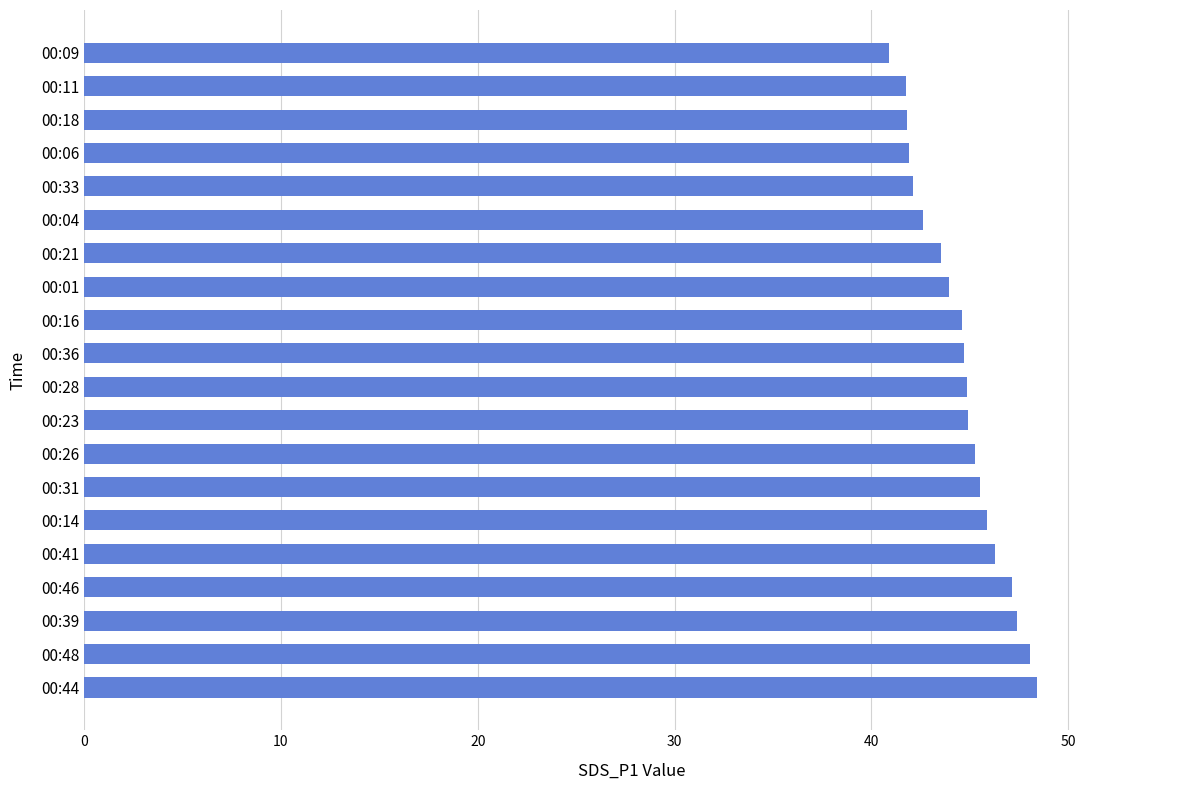

Is it true that the value at 00:36 is 72.9?

False